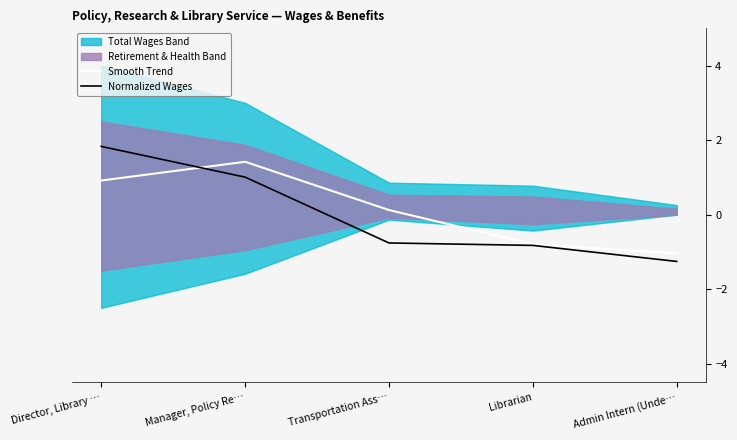

What is the difference between the second highest and second lowest values in the Smooth Trend series?

1.7